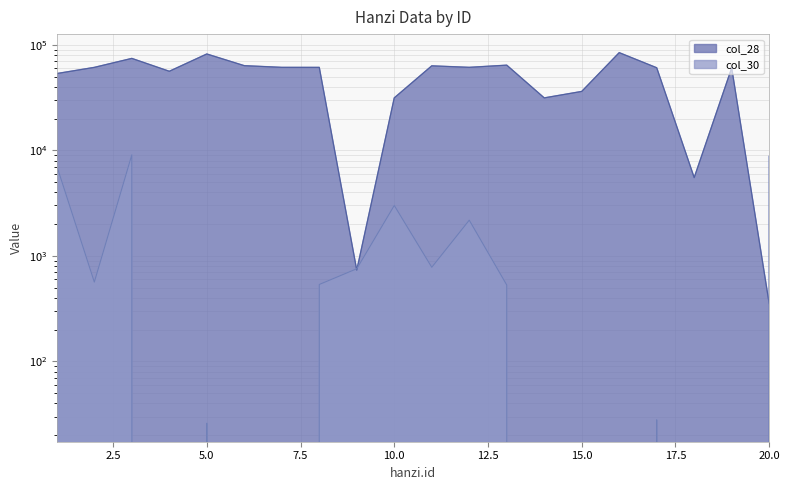

True or false: col_30 has more than 2 interior local peaks.

True